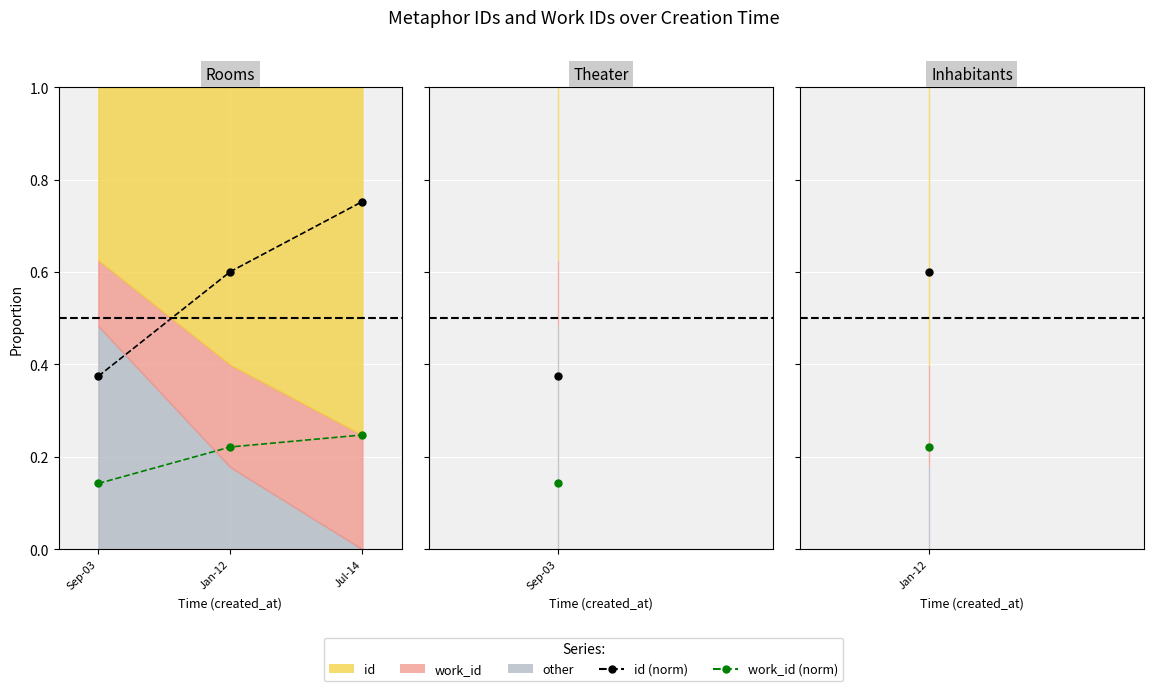

Which series has the largest total across all categories?

id (norm)